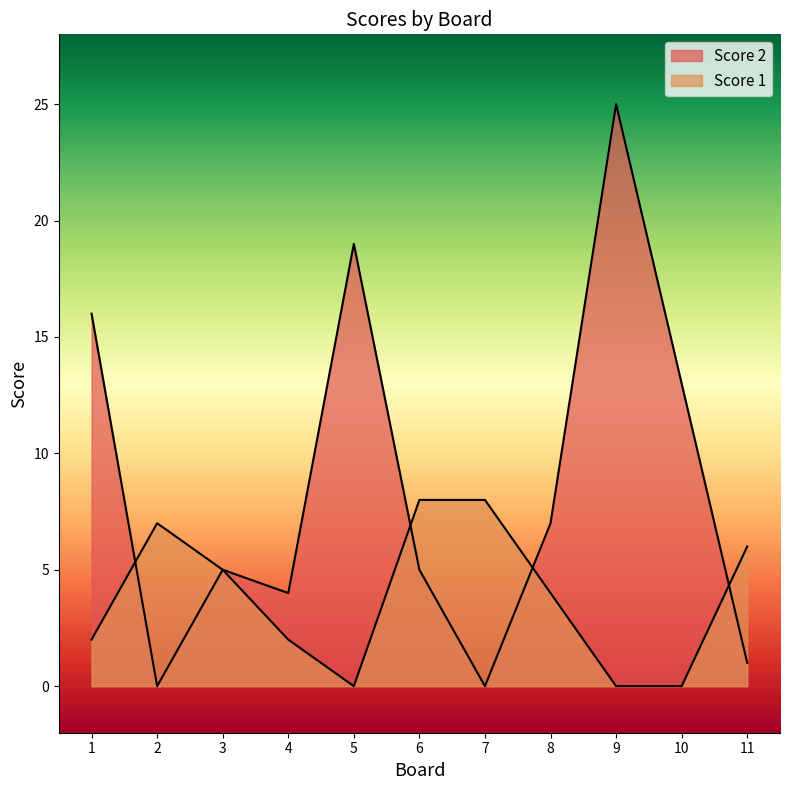

Does the chart display data point markers on the line(s)?

No